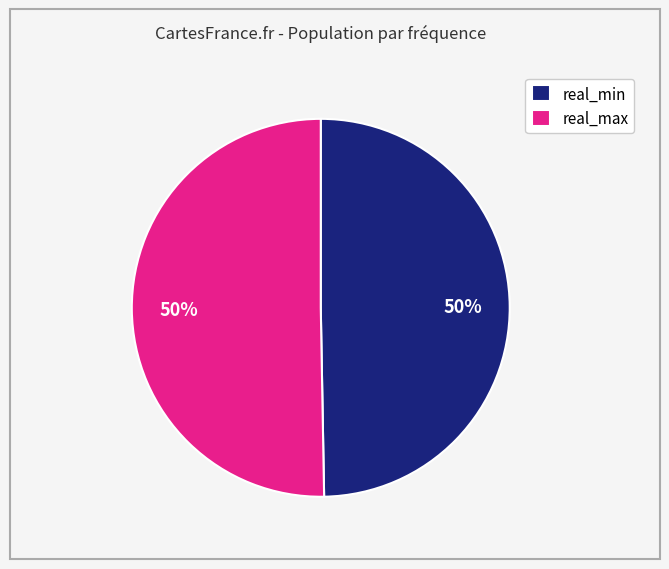

What percentage is the real_min slice, to the nearest percent?

50%